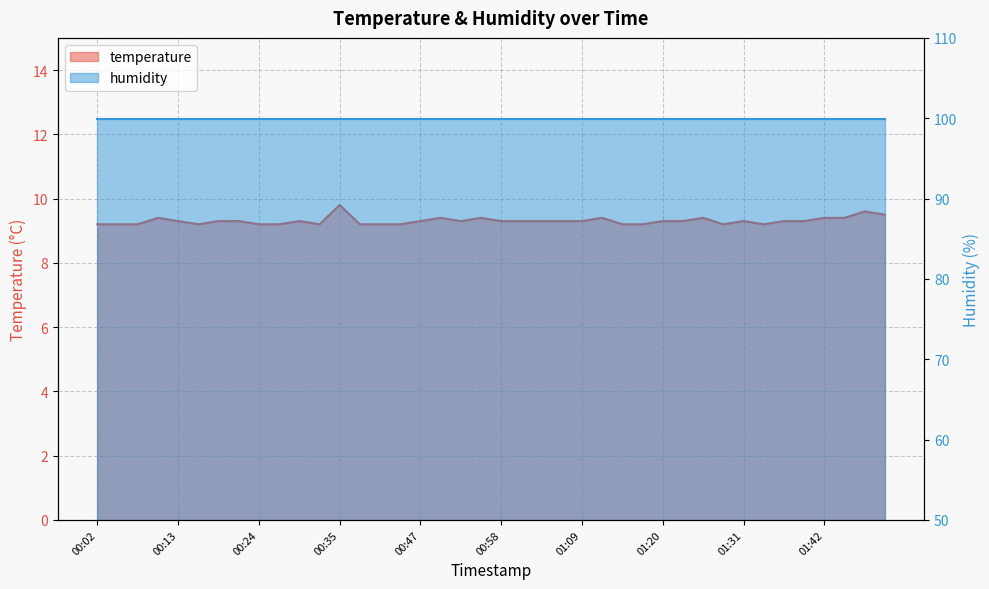

Rank the categories by value from highest to lowest.

00:35, 01:48, 01:51, 00:10, 00:49, 00:55, 01:12, 01:25, 01:42, 01:45, 00:13, 00:19, 00:22, 00:30, 00:47, 00:52, 00:58, 01:00, 01:03, 01:06, 01:09, 01:20, 01:23, 01:31, 01:37, 01:39, 00:02, 00:05, 00:08, 00:16, 00:24, 00:27, 00:33, 00:38, 00:41, 00:44, 01:14, 01:17, 01:28, 01:34